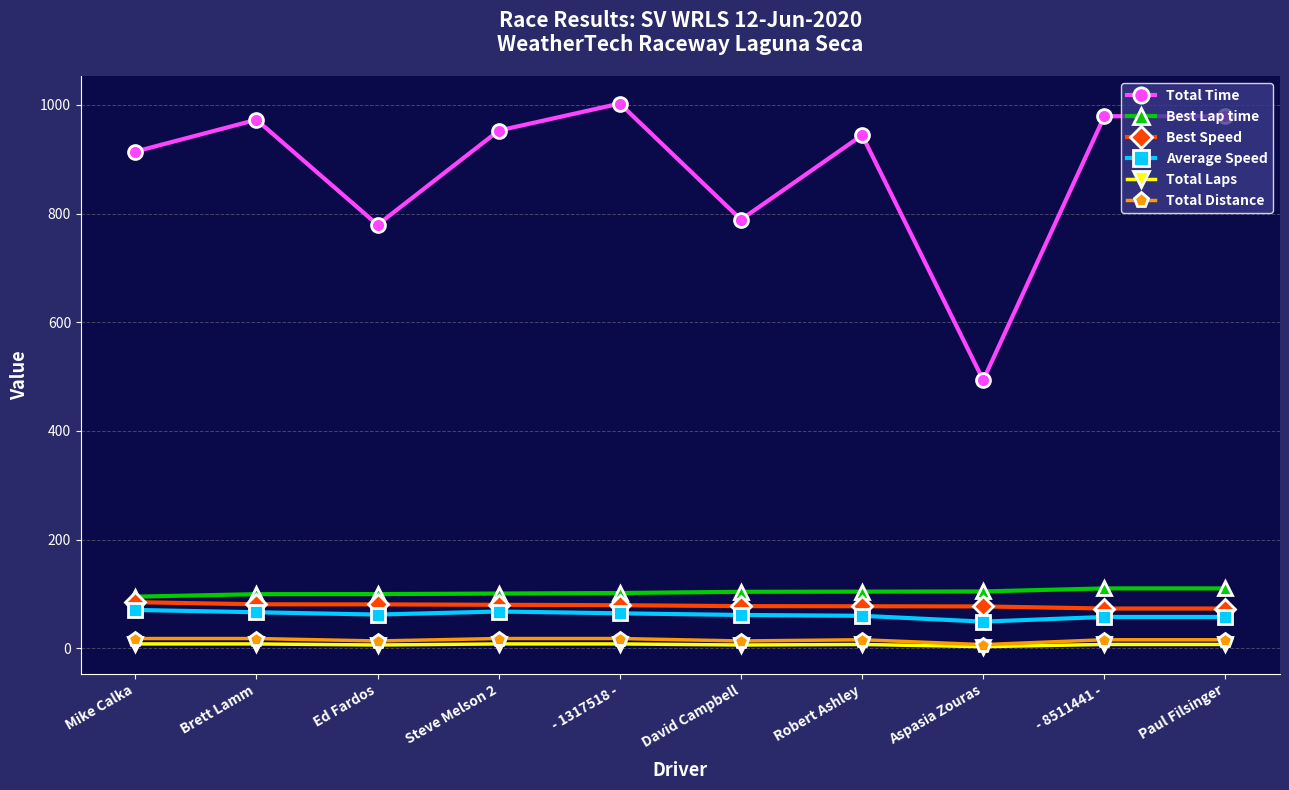

Which label corresponds to the largest value in the chart?

- 1317518 -